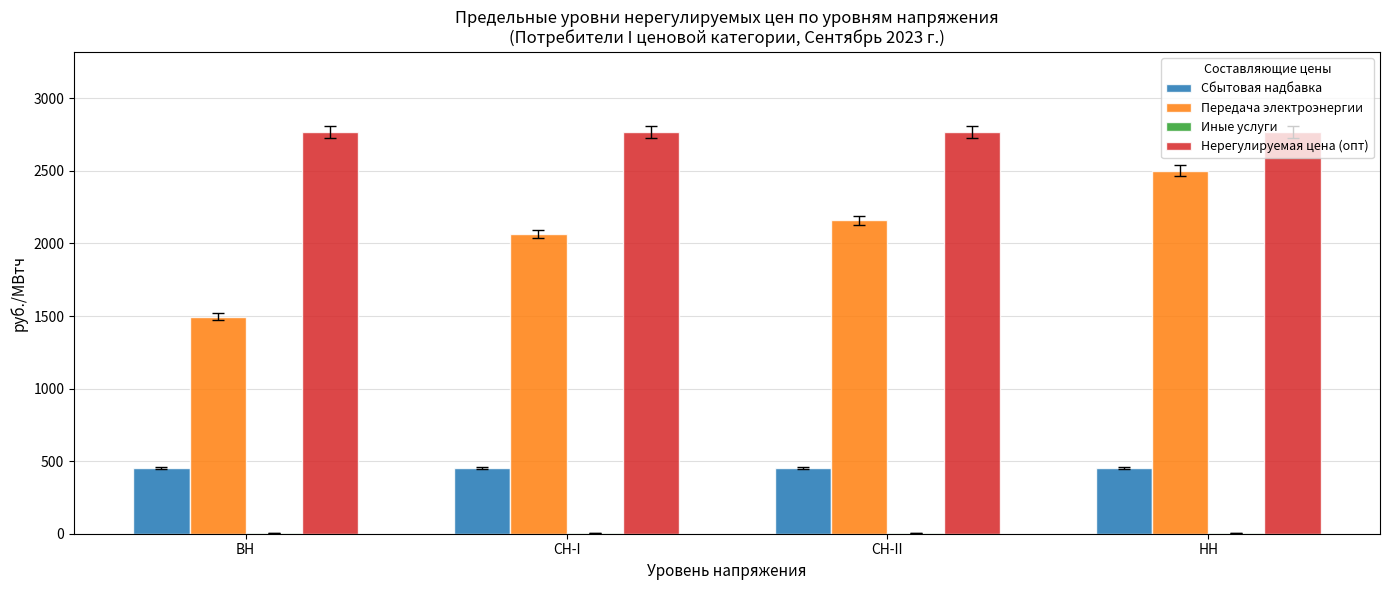

Is it true that Сбытовая надбавка equals 455.4 at СН-II?

True